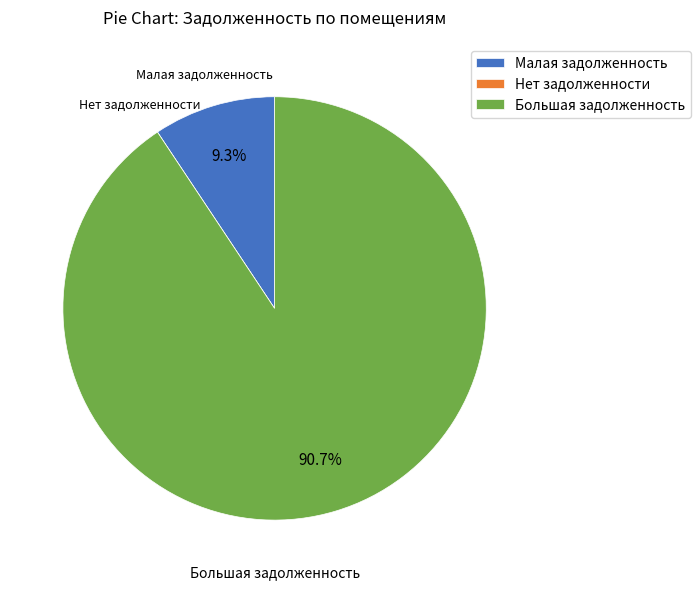

What is the largest slice in the pie chart?

Большая задолженность